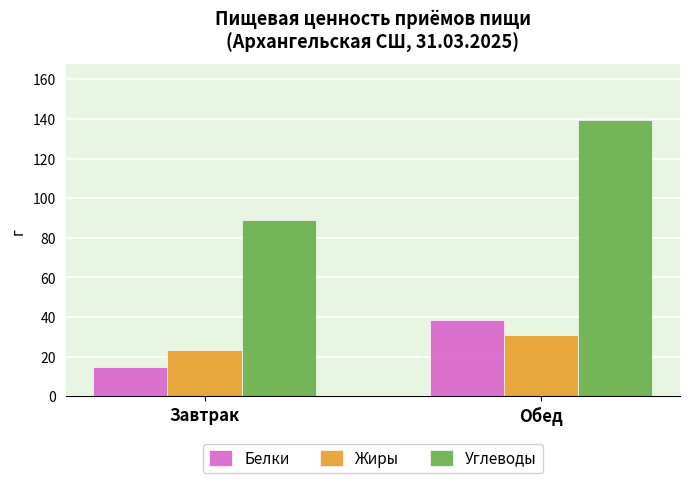

What are all the series names shown in the legend?

Белки, Жиры, Углеводы